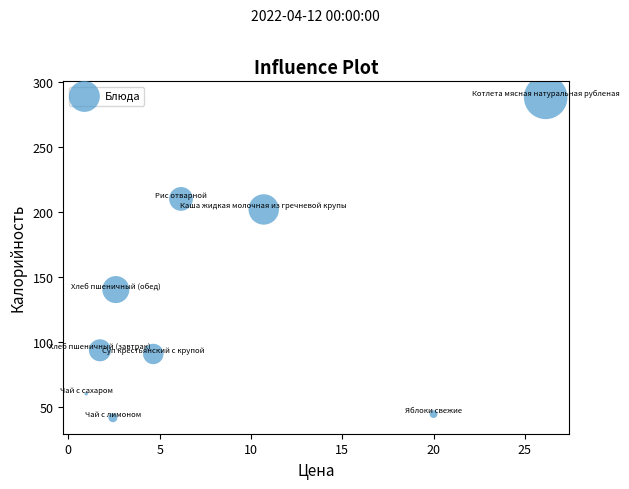

What Y value in the scatter plot is closest to 164?

140.3